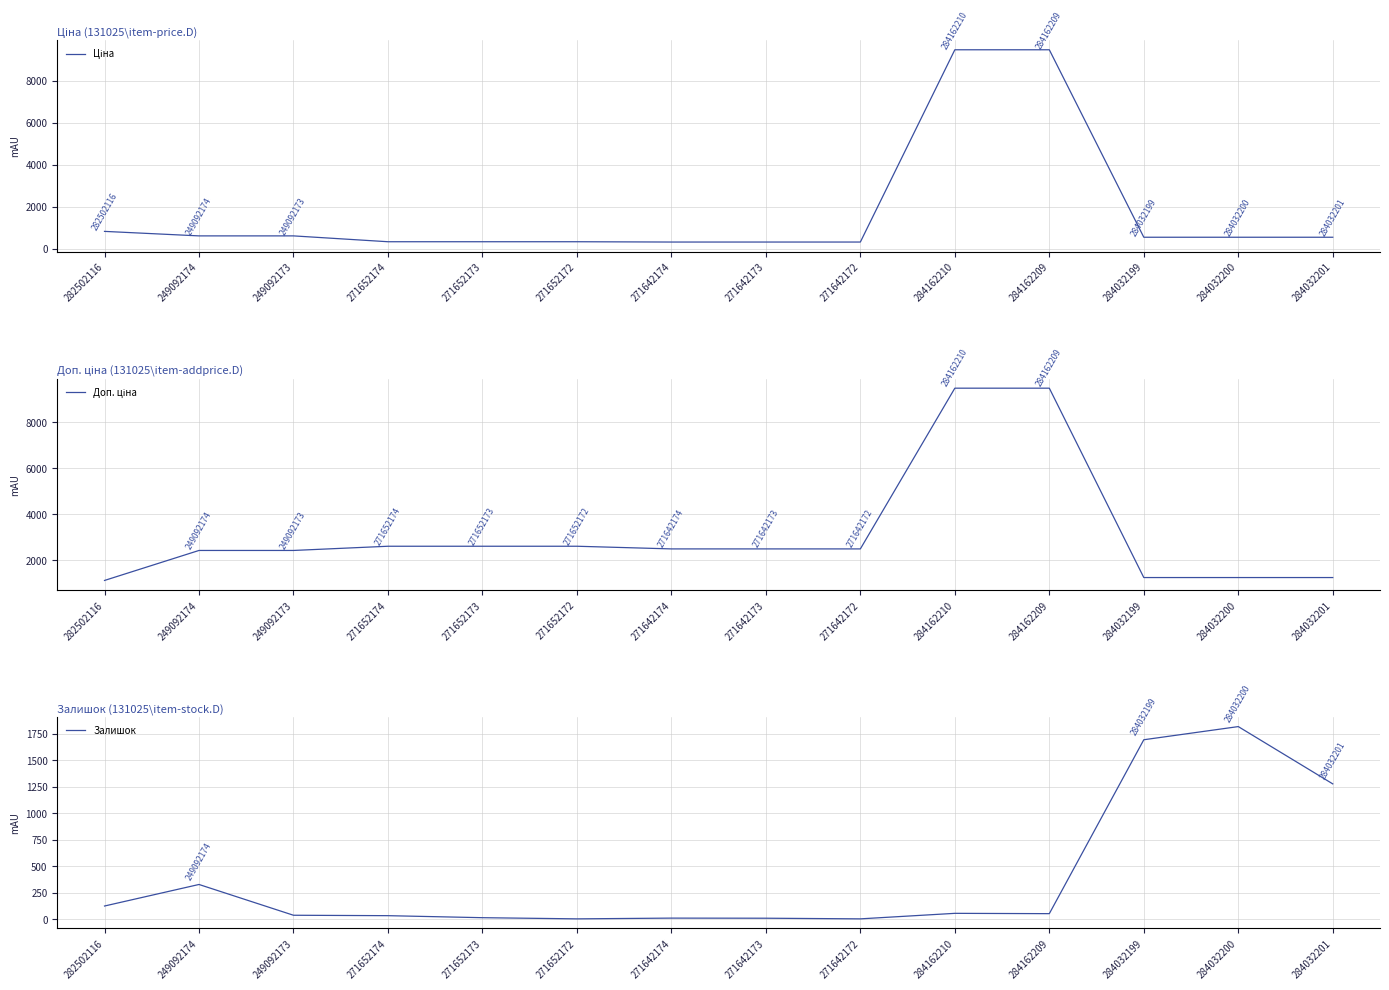

How many distinct data groups are displayed?

3